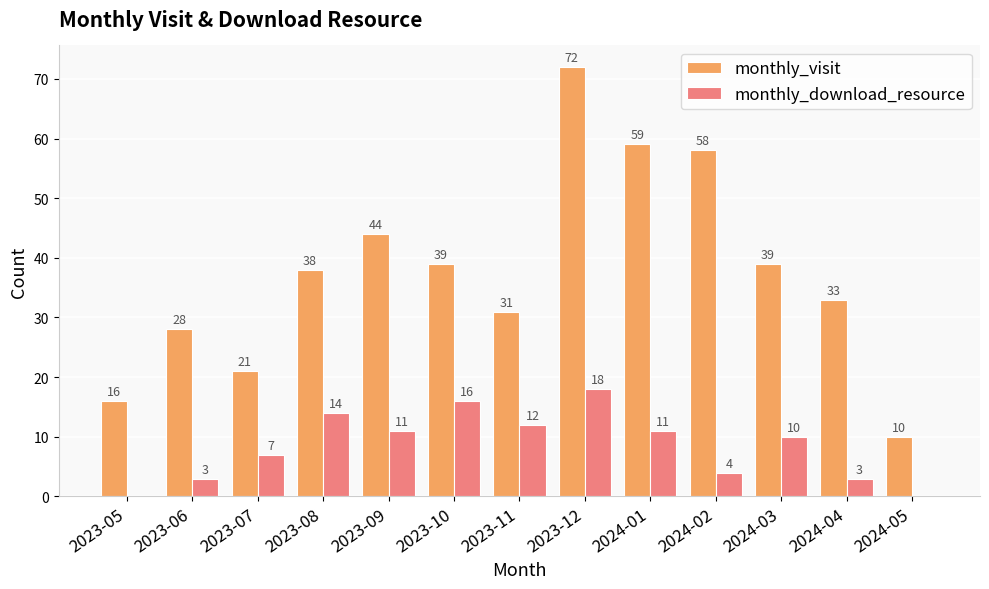

True or false: monthly_download_resource has a value of 12 at 2023-11.

True